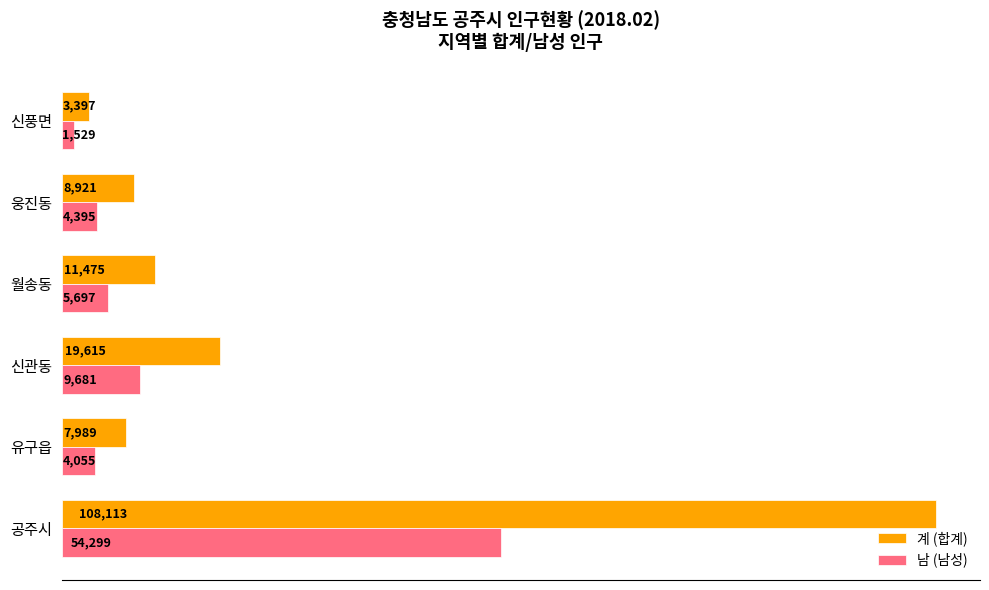

Which series has the largest range (max minus min)?

계 (합계)